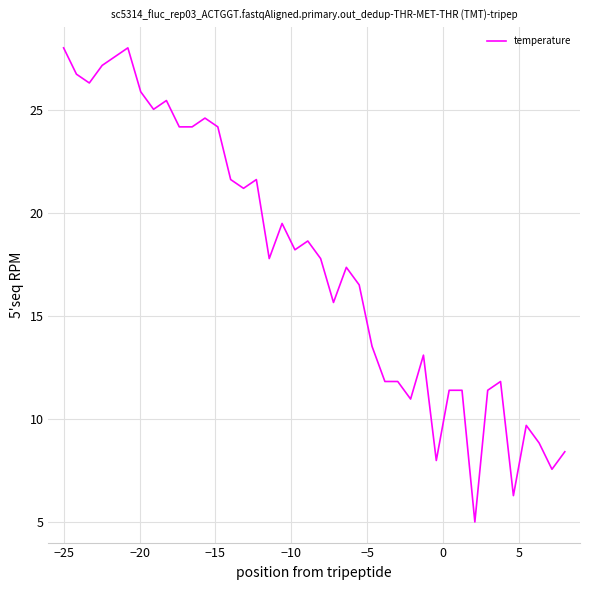

Count the number of values greater than 17.

22